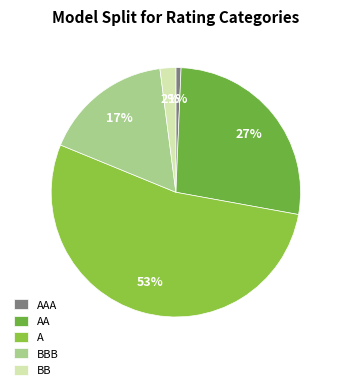

Is it true that AAA is 1% of the pie?

True